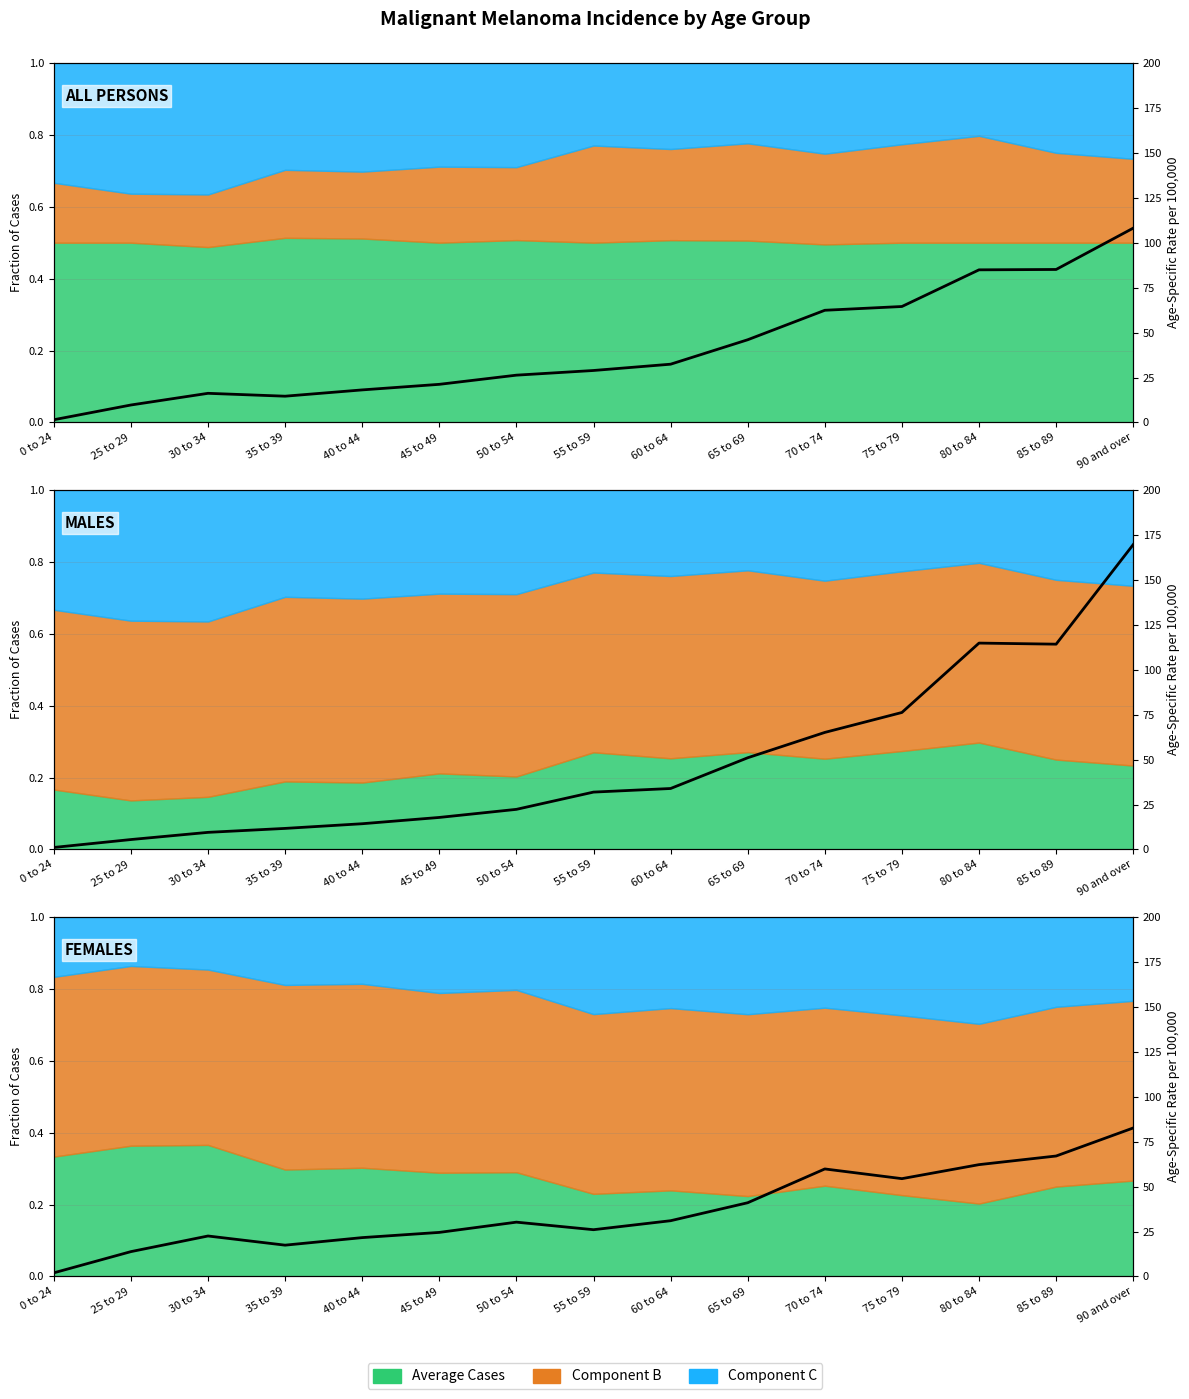

Rank the series by their maximum value, from highest to lowest.

Male Rate, All Persons Rate, Female Rate